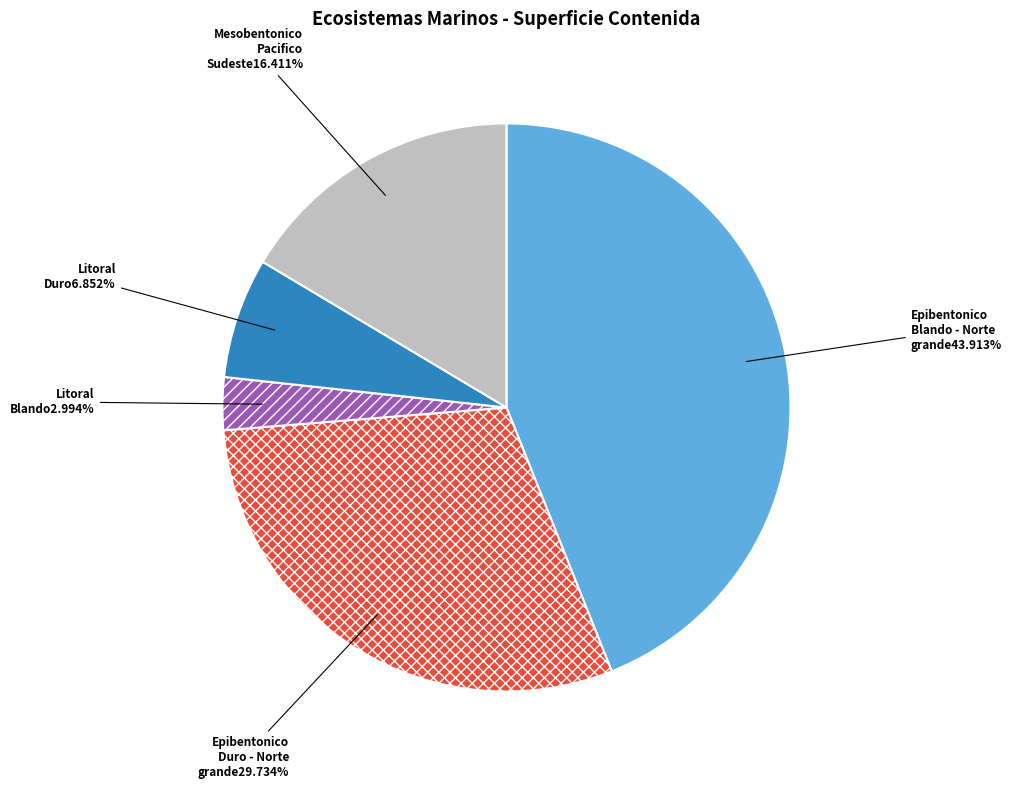

Is there any slice that represents more than half of the pie?

No